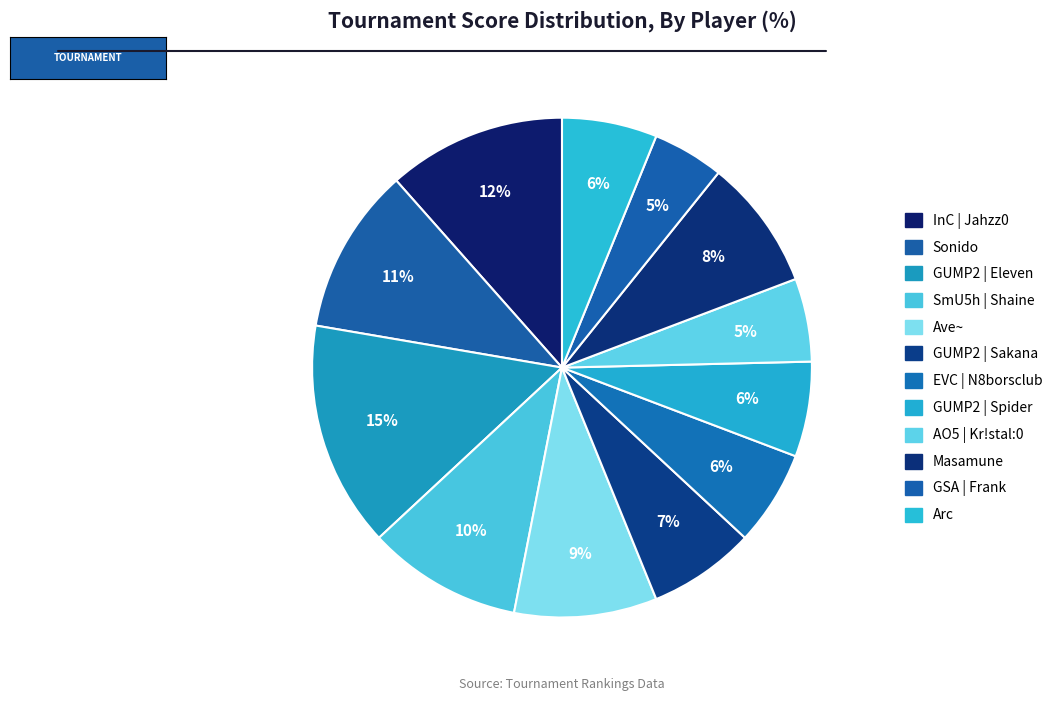

Count the number of slices in the pie.

12